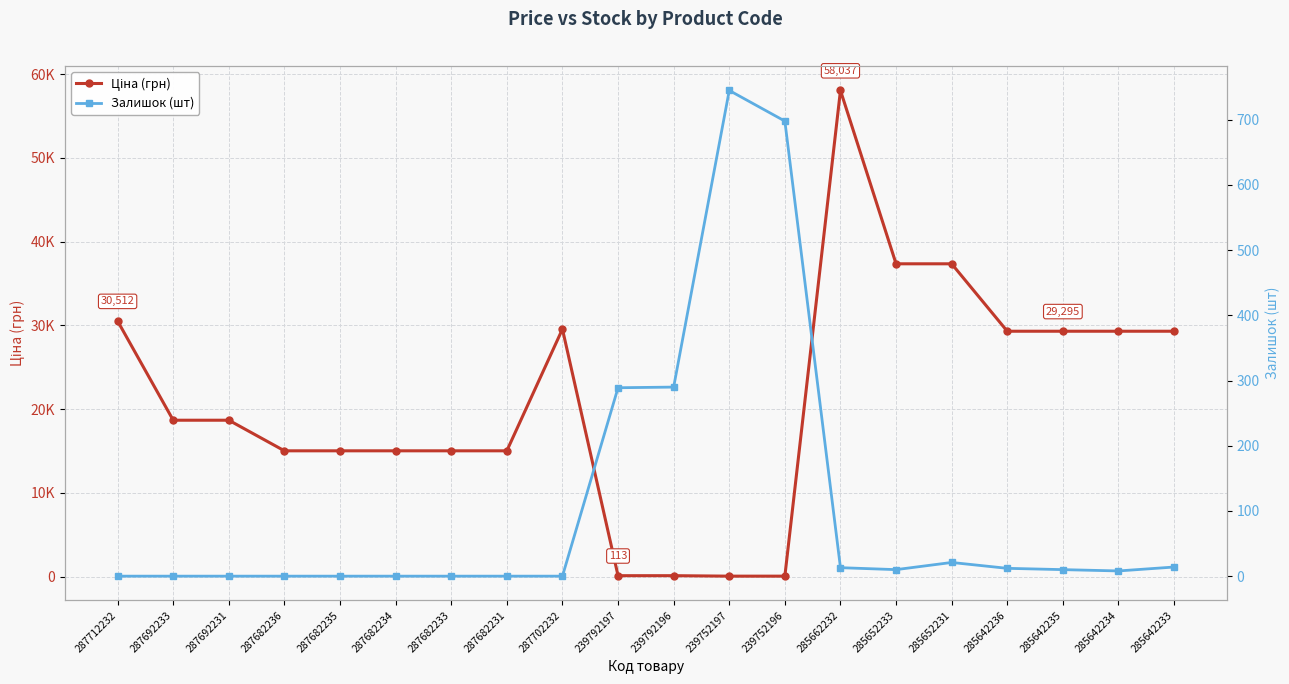

At which category is the sum across all series the highest?

285662232